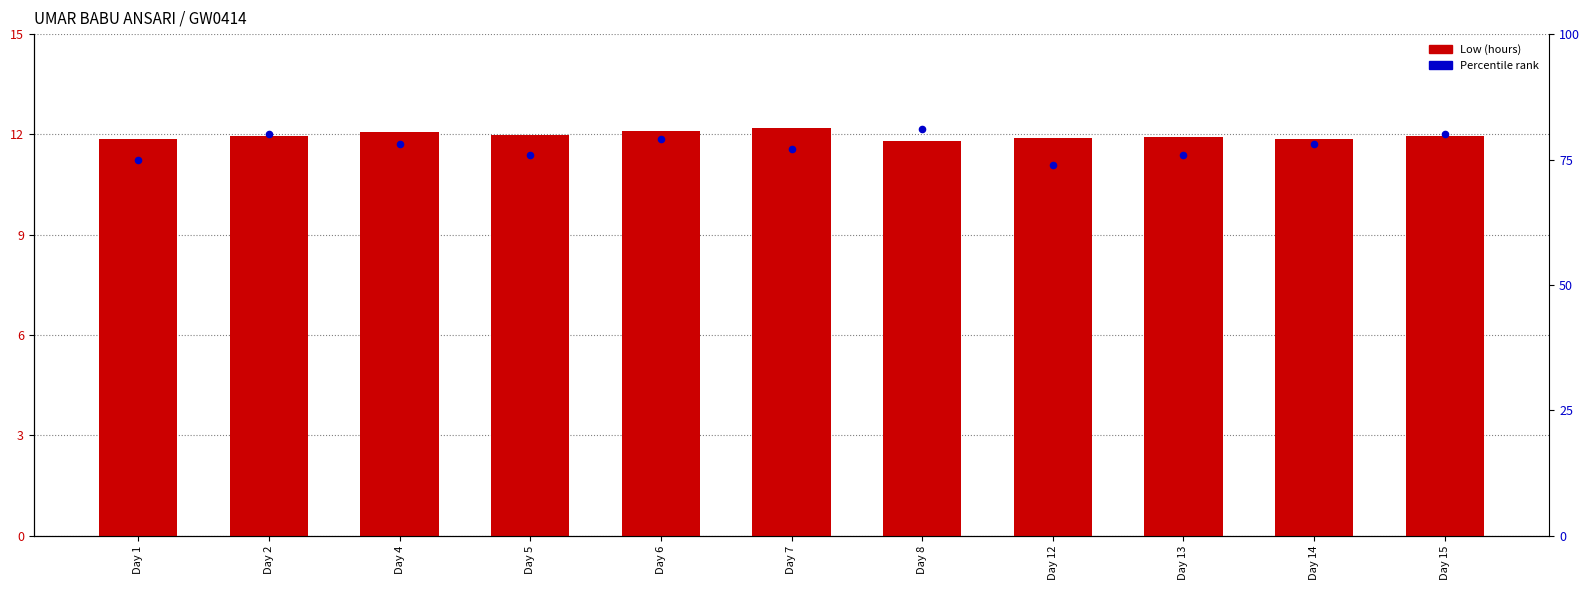

Which series reaches the maximum Y coordinate?

Percentile rank